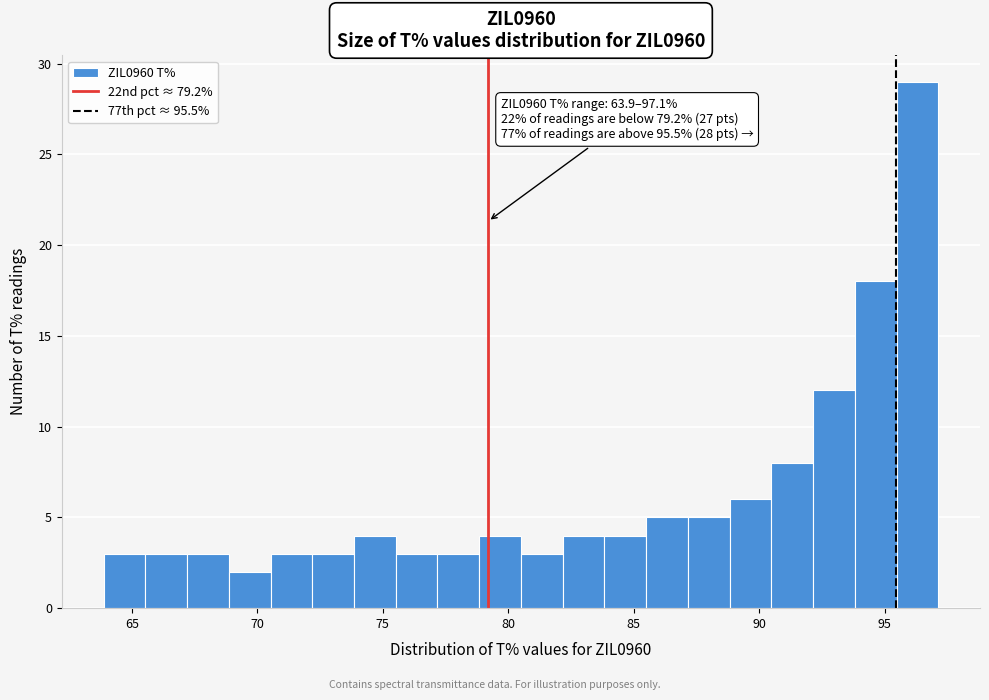

Around what value on the x-axis is the tallest bar? Give the approximate position of its centre, as read against the axis.

96.5